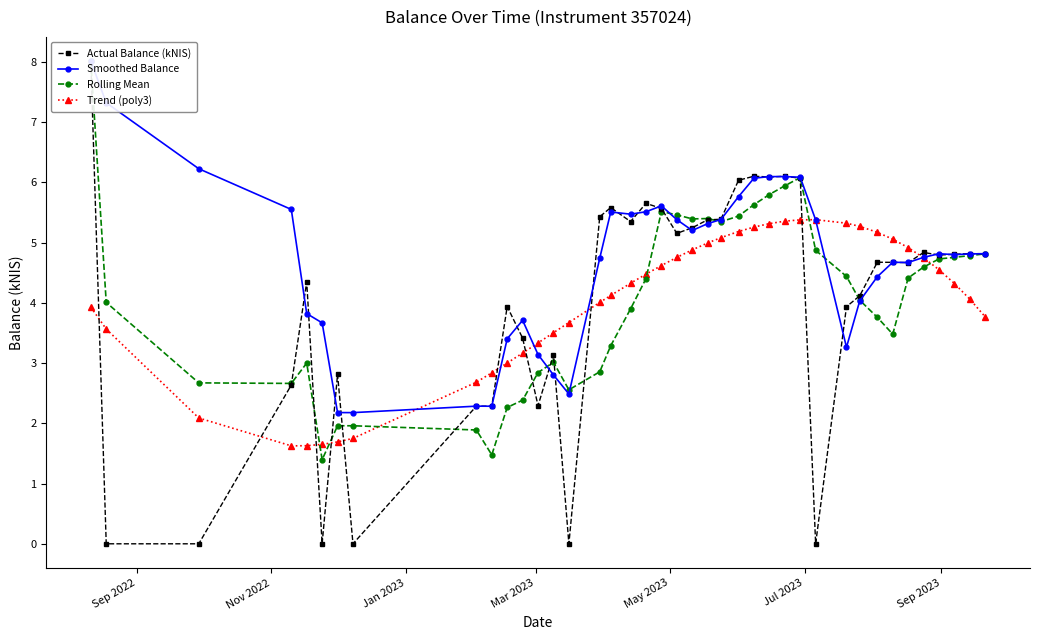

What is the value of the Trend (poly3) point at the 33rd from the left?

5.2